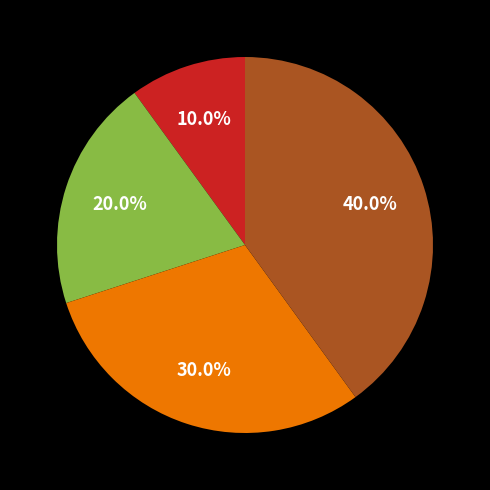

Does any single category account for the majority?

No